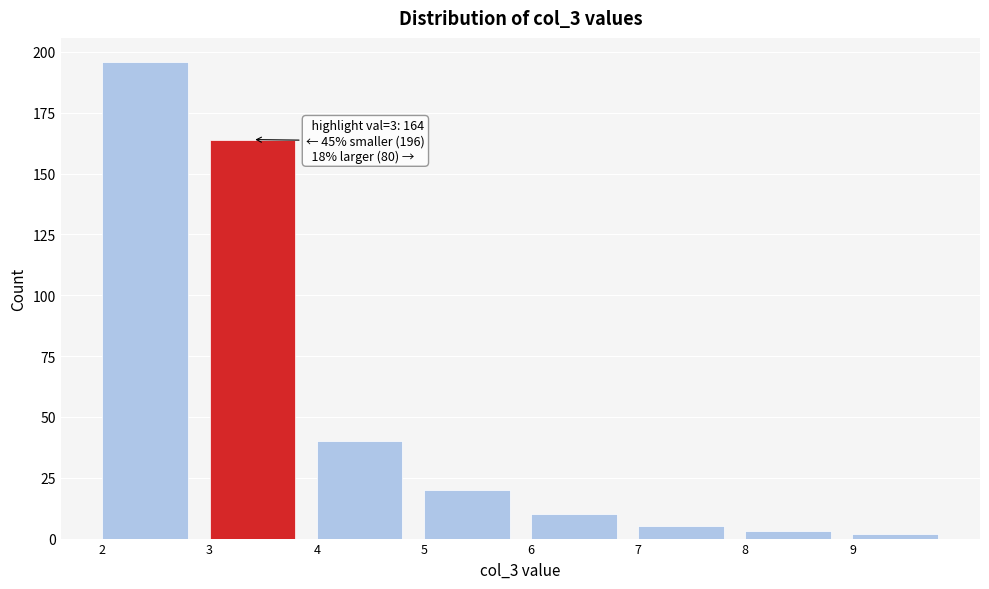

Over which range of the x-axis is the bar tallest?

2 to 3